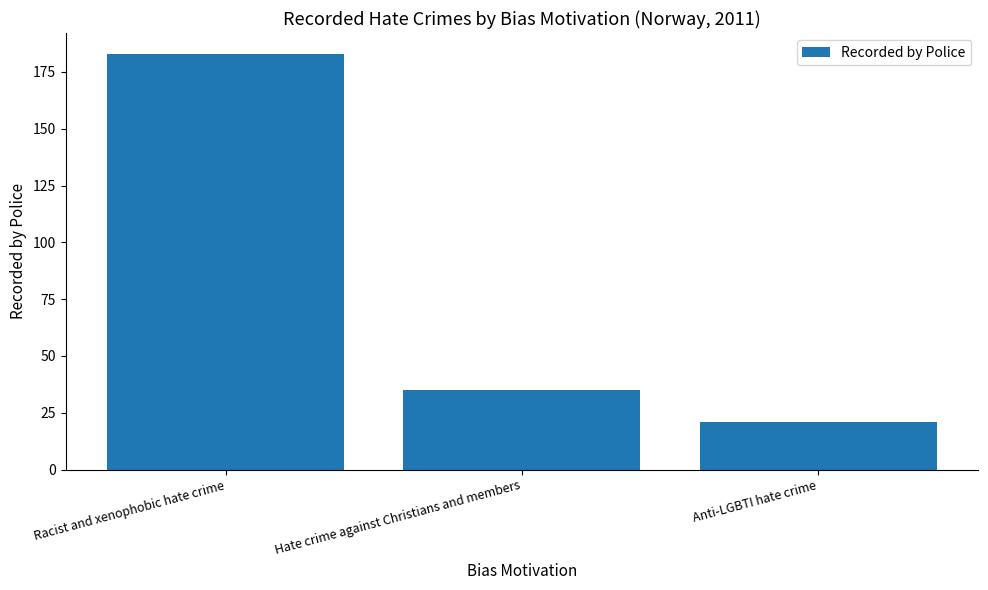

What is the average value?

80